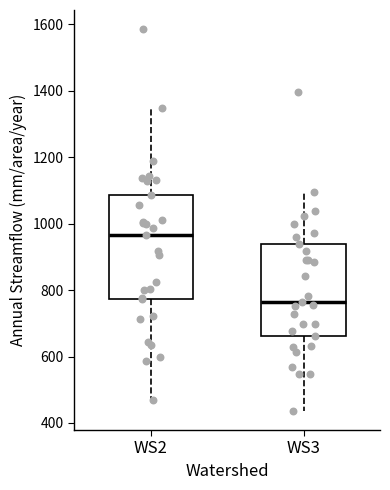

Which box is the tallest, from its lower edge to its upper edge?

WS2